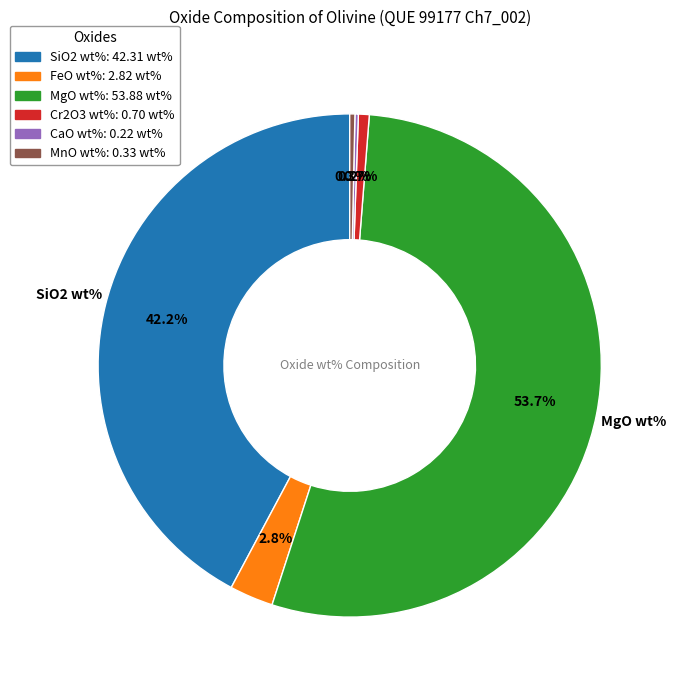

Is there a majority slice in this chart?

Yes